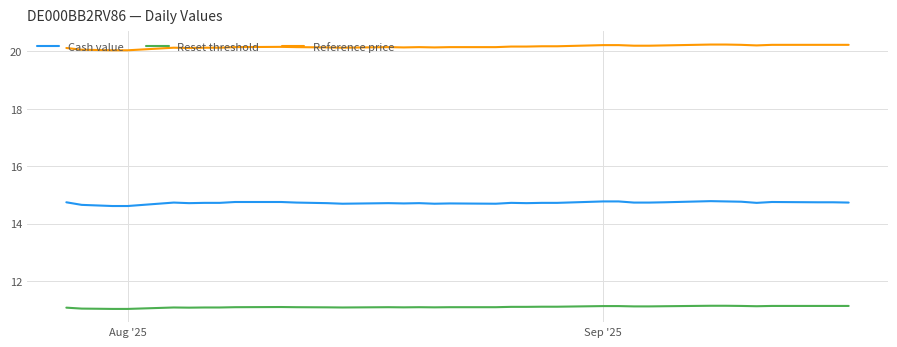

What is the difference between the maximum and minimum values in the Cash value series?

0.2